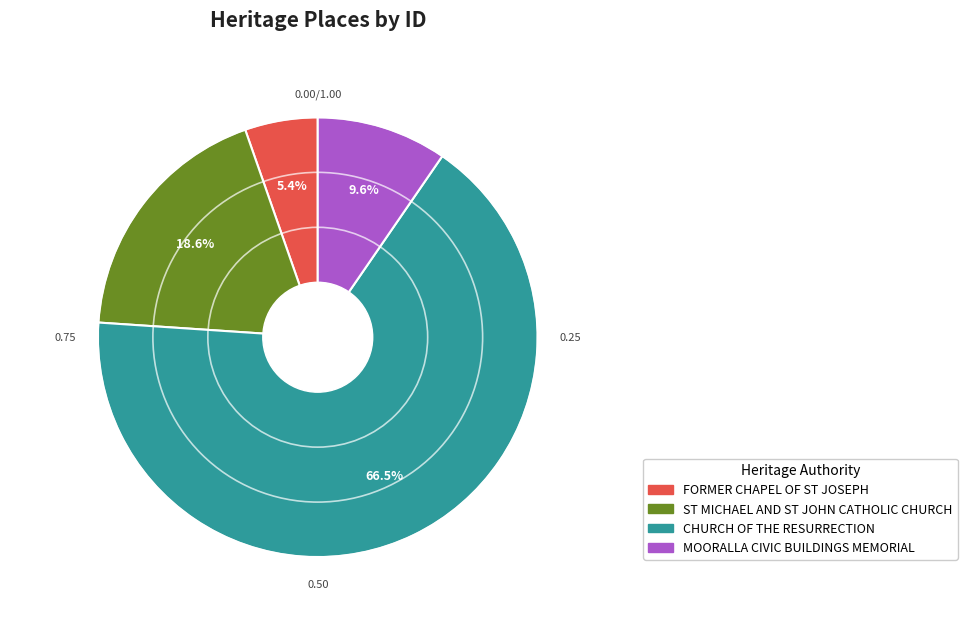

Which category has the smallest portion of the pie?

FORMER CHAPEL OF ST JOSEPH